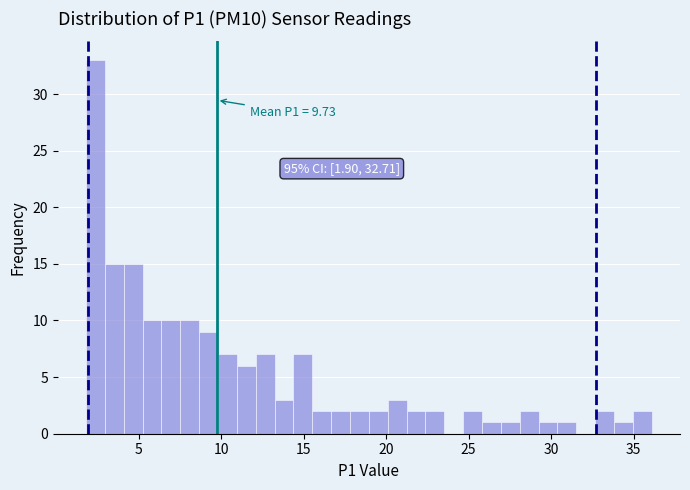

Around what value on the x-axis is the tallest bar? Give the approximate position of its centre, as read against the axis.

2.5